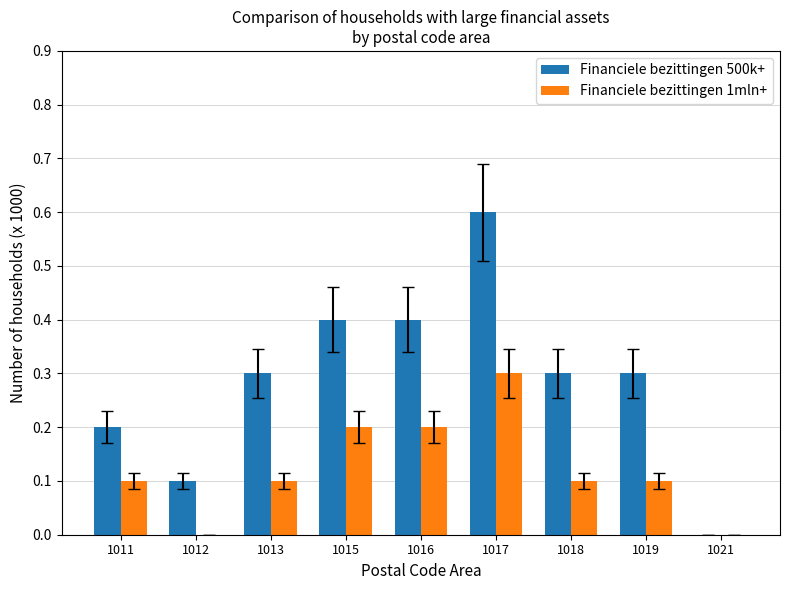

What is the sum of the Financiele bezittingen 500k+ values at 1011 and 1017?

0.8